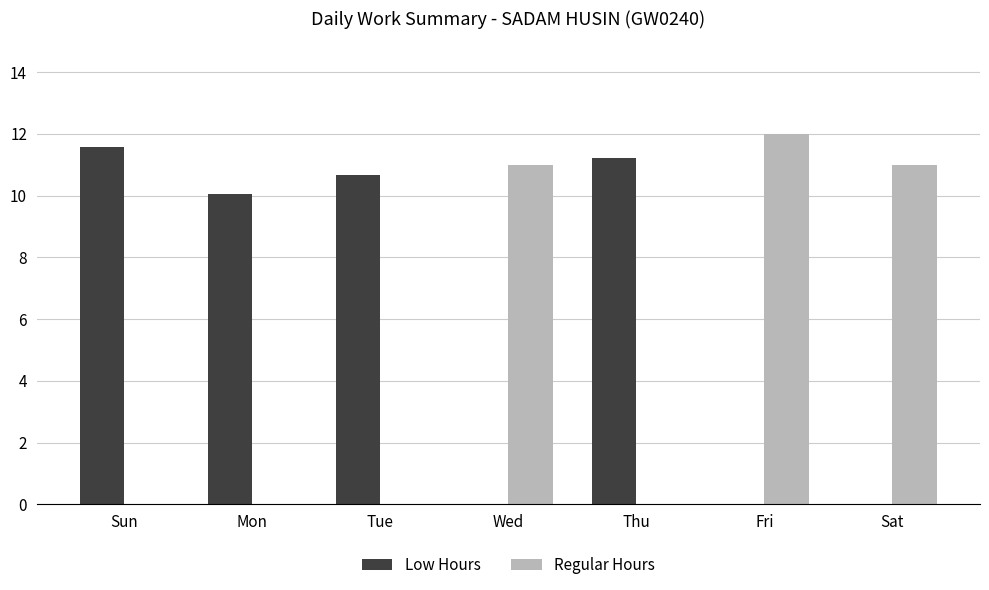

True or false: Low Hours has a value of 0.0 at Wed.

True